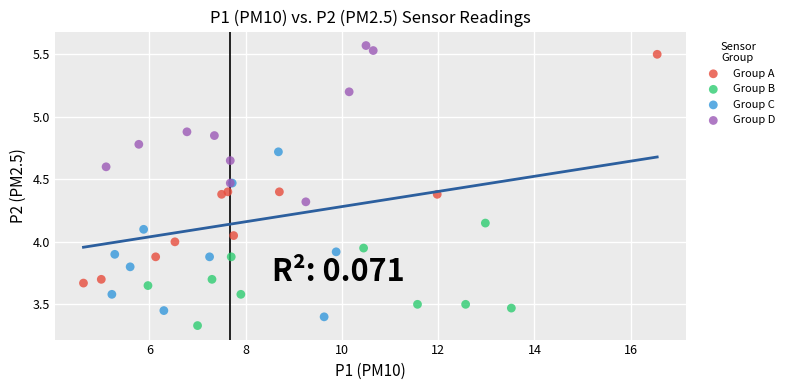

Which series contains the highest Y value?

Group D